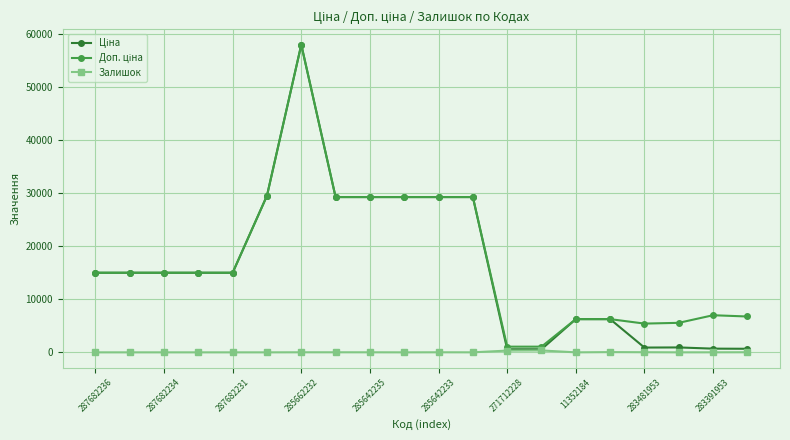

How many distinct data groups are displayed?

3